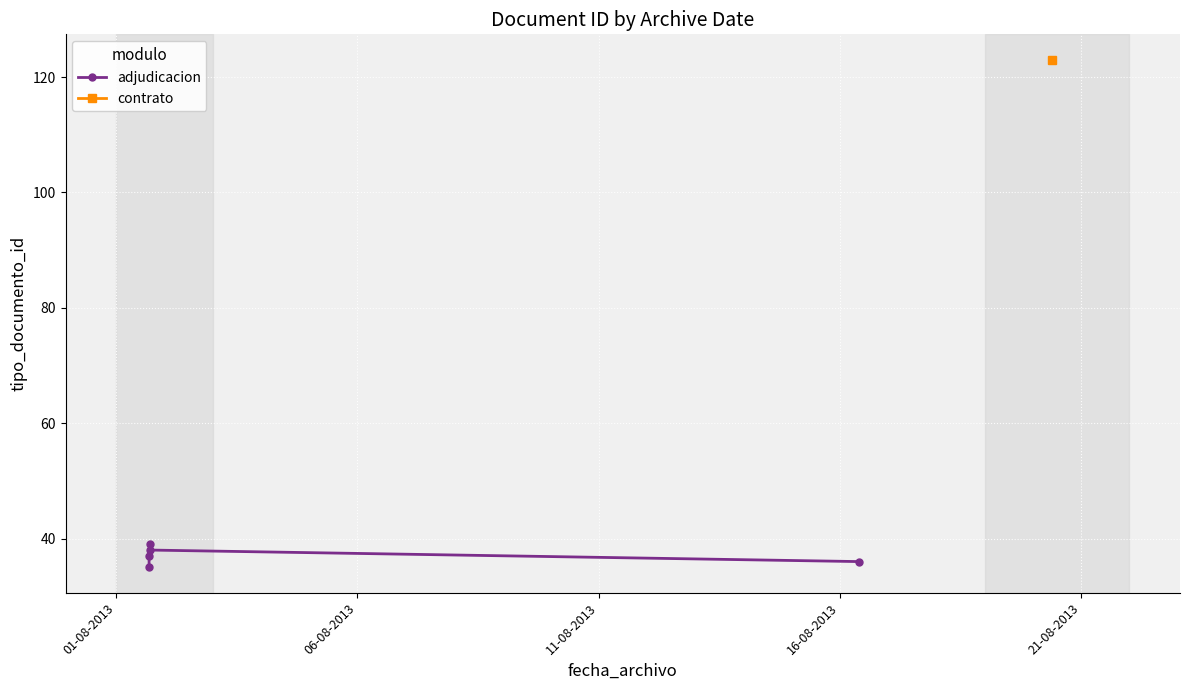

How many points are higher than both their immediate neighbors (excluding endpoints)?

1